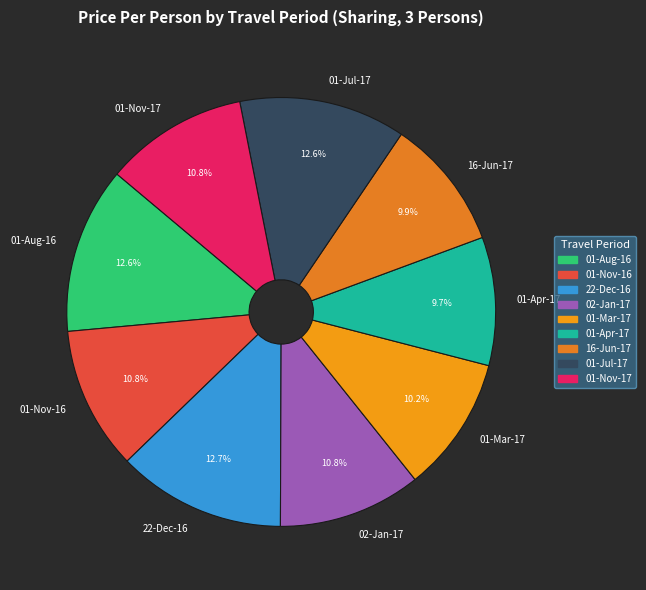

Does 22-Dec-16 account for over 50% of the chart?

No